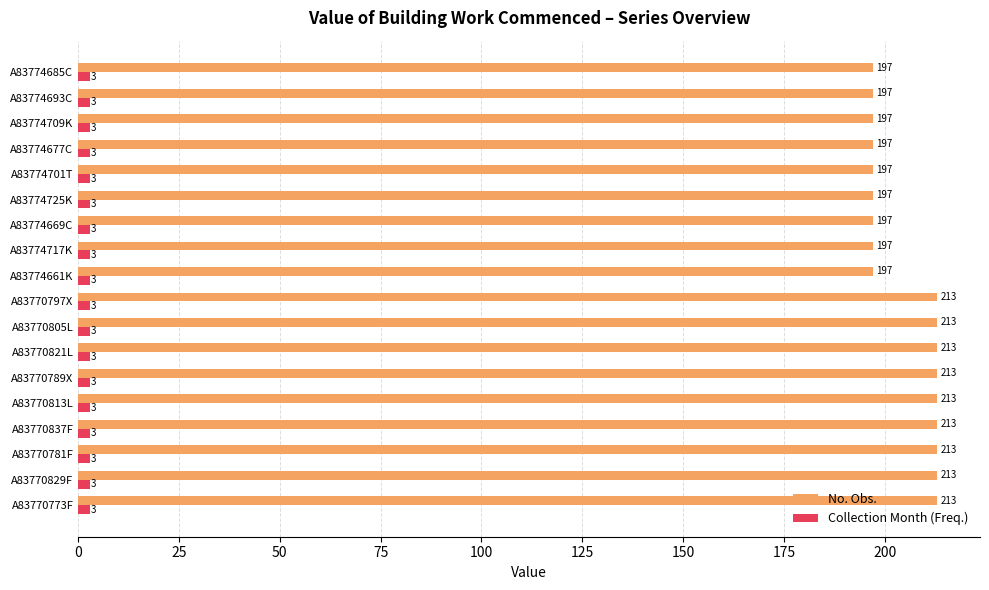

Is it true that No. Obs. equals 213 at A83770781F?

True